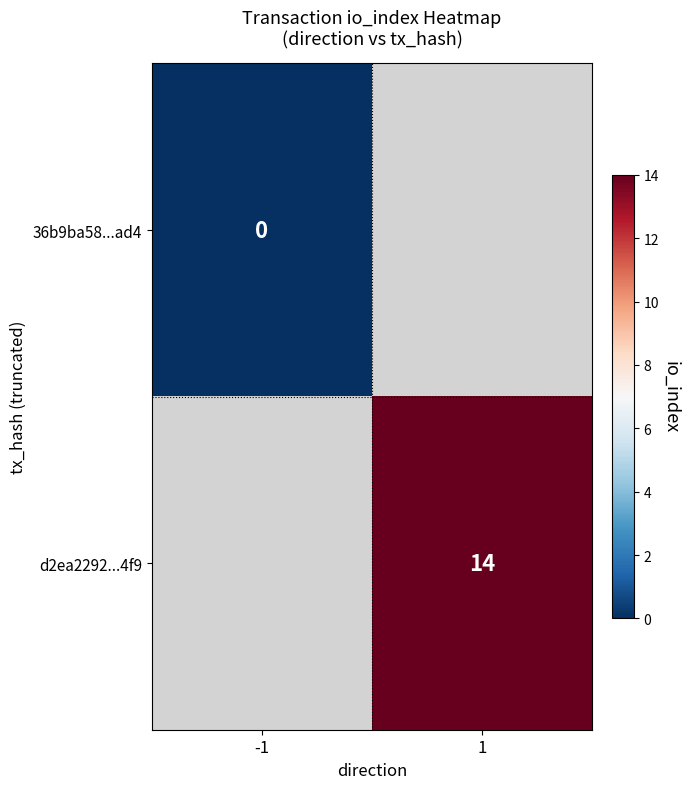

Is the value of 36b9ba58...ad4 at -1 greater than the value of d2ea2292...4f9 at 1?

No